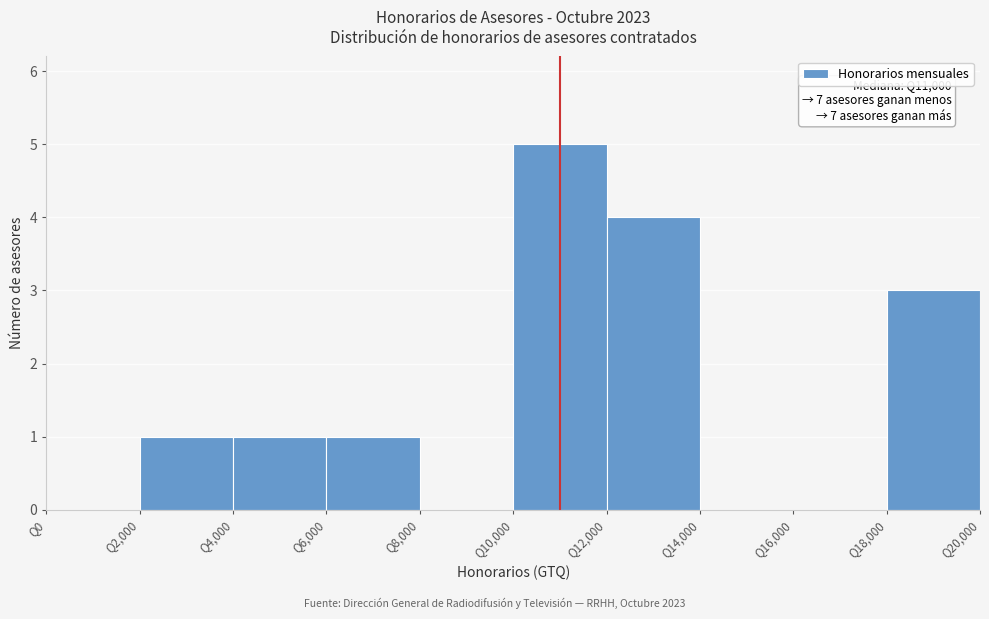

Which range on the x-axis has the tallest bar?

10000 to 12000